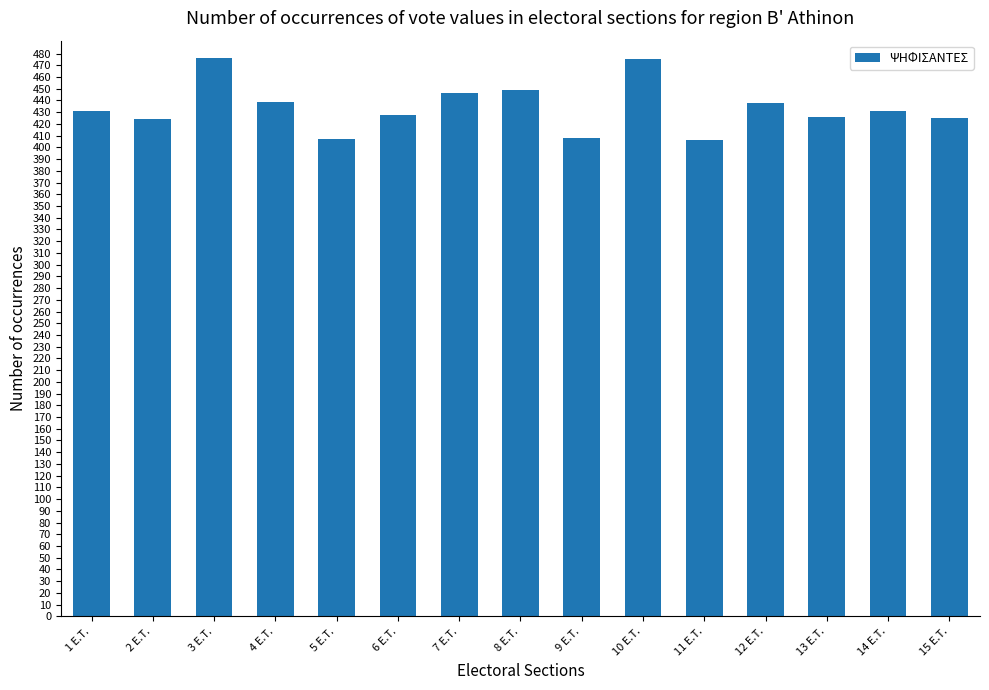

What is the value of the 2nd bar from the left?

424